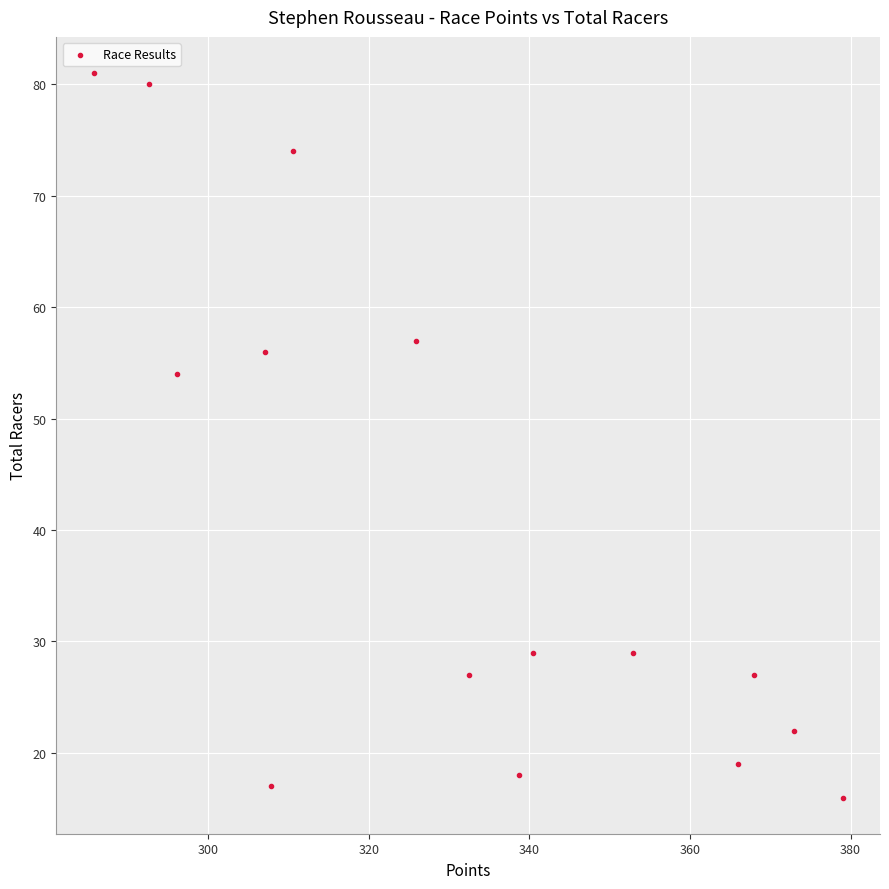

What Y value in the scatter plot is closest to 48?

54